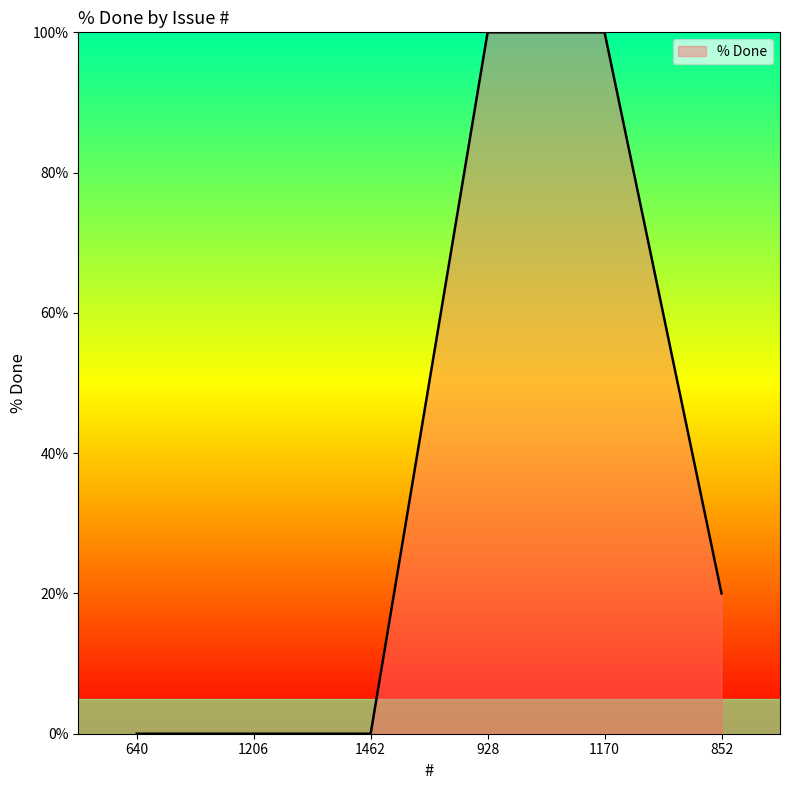

True or false: the data shows 141 at 1170.

False